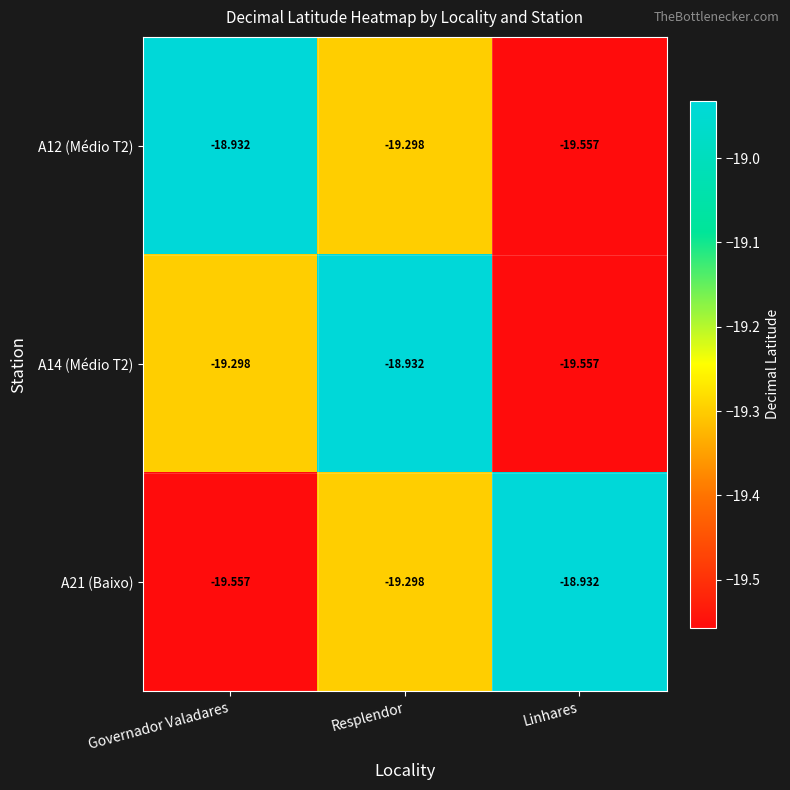

Where is A14 (Médio T2) nearest to the value -19?

Resplendor